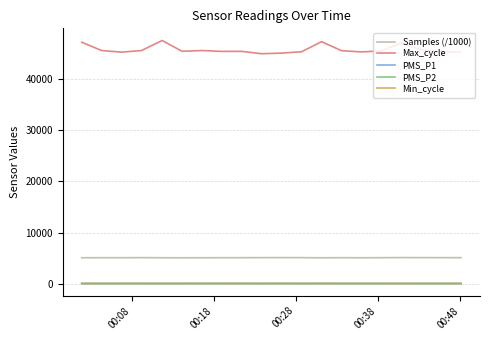

True or false: PMS_P2 and Max_cycle intersect in this chart.

False